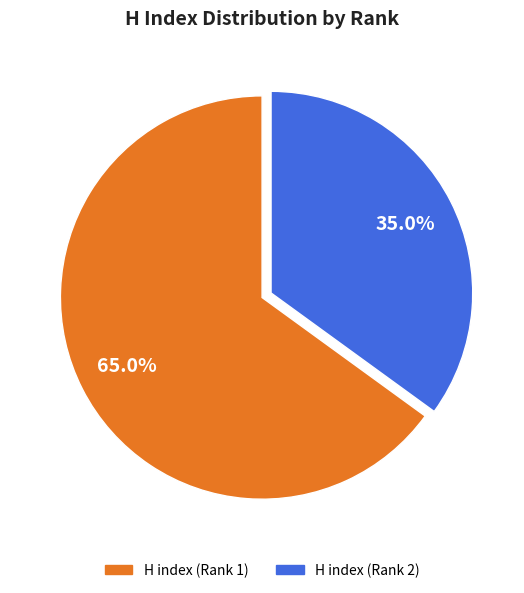

To the nearest percent, what portion does H index (Rank 1) represent?

65%